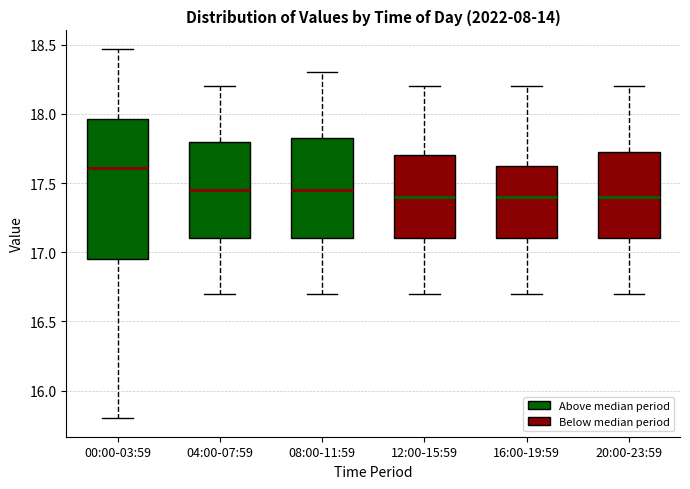

Reading left to right, transcribe this box plot: for each box, give where its median line is, the range the box spans, and where its two whiskers end, as read against the y-axis. The values are not printed on the chart, so give them approximately, as read against the axis.

00:00-03:59: median 17.60, box 16.95 to 17.95, whiskers 15.80 to 18.45
04:00-07:59: median 17.45, box 17.10 to 17.80, whiskers 16.70 to 18.20
08:00-11:59: median 17.45, box 17.10 to 17.85, whiskers 16.70 to 18.30
12:00-15:59: median 17.40, box 17.10 to 17.70, whiskers 16.70 to 18.20
16:00-19:59: median 17.40, box 17.10 to 17.65, whiskers 16.70 to 18.20
20:00-23:59: median 17.40, box 17.10 to 17.75, whiskers 16.70 to 18.20